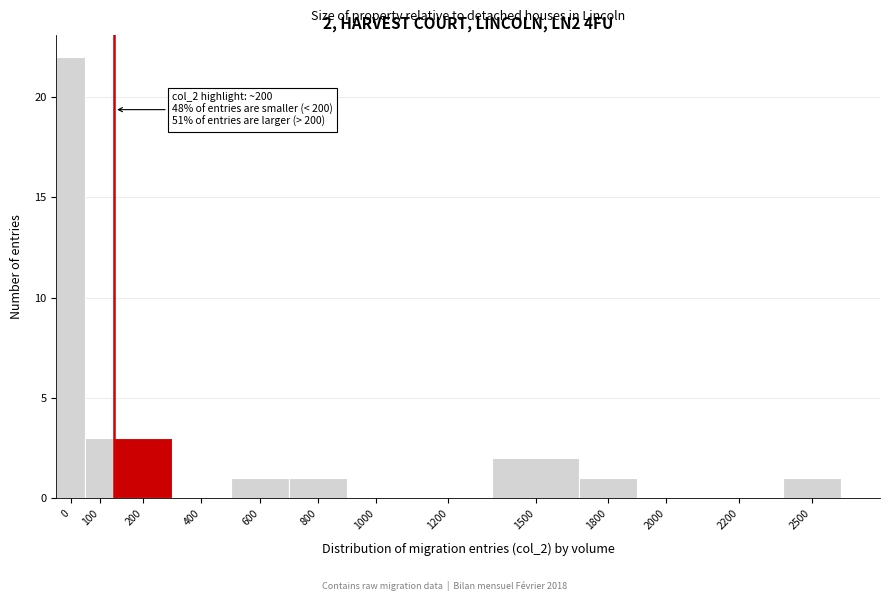

Reading right to left, list all the values displayed in this chart.

2500=1	2200=0	2000=0	1800=1	1500=2	1200=0	1000=0	800=1	600=1	400=0	200=3	100=3	0=22